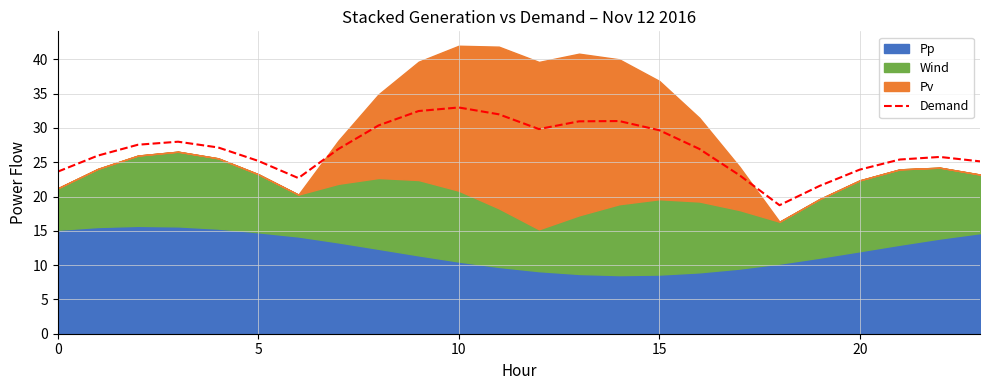

What is the maximum value for Demand?

33.0